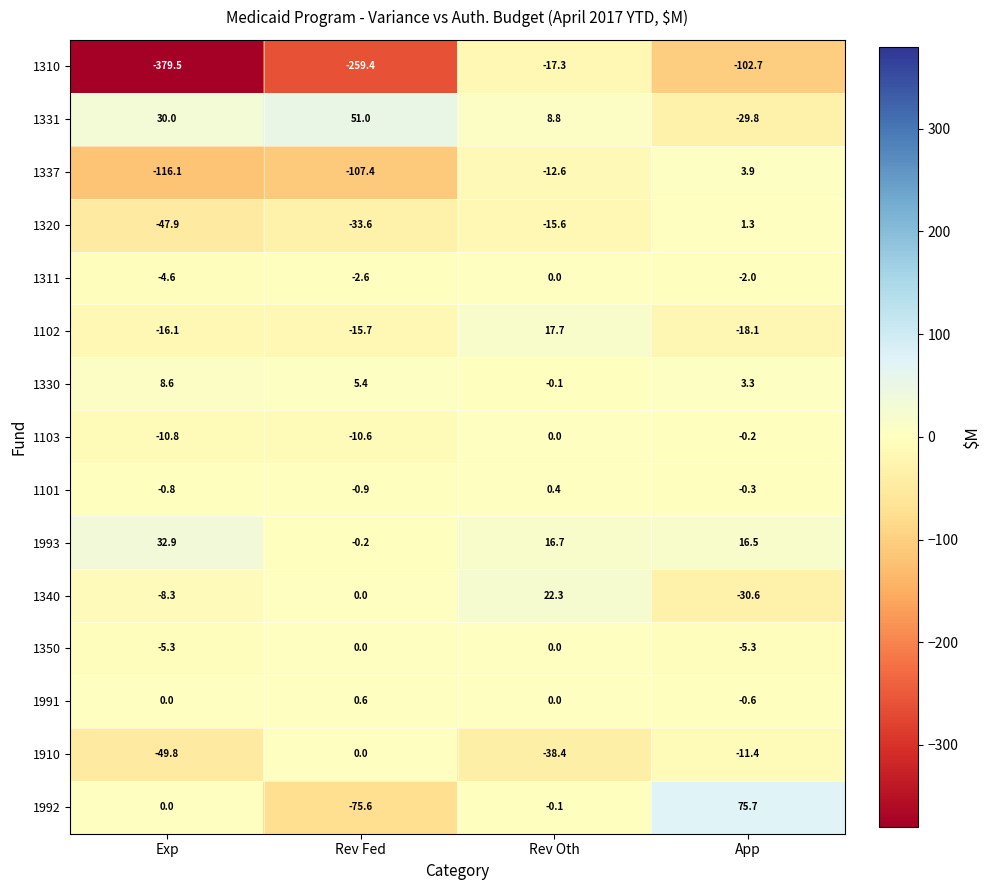

Which series has the largest range (max minus min)?

1310